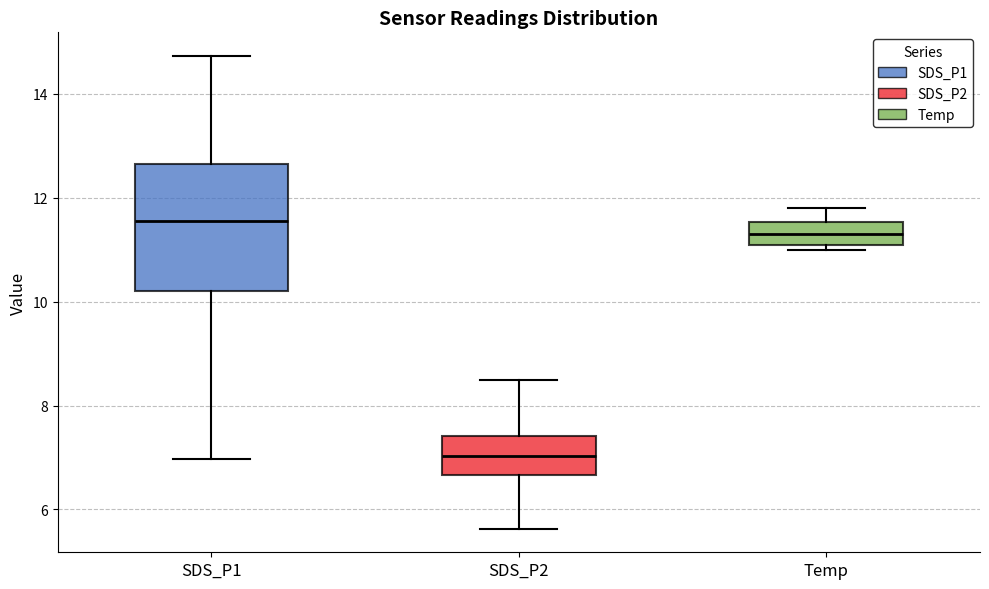

Reading left to right, read every box against the y-axis: the position of its median line, the range the box covers, and the ends of its whiskers. The values are not printed on the chart, so give them approximately, as read against the axis.

SDS_P1: median 11.6, box 10.2 to 12.6, whiskers 7.0 to 14.8
SDS_P2: median 7.0, box 6.6 to 7.4, whiskers 5.6 to 8.6
Temp: median 11.4, box 11.2 to 11.6, whiskers 11.0 to 11.8